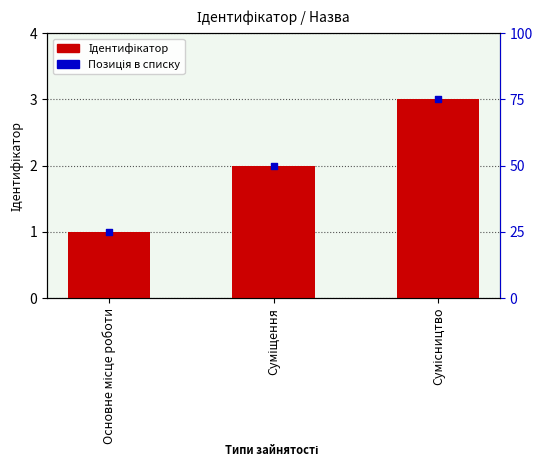

Between Основне місце роботи and Сумісництво, which is larger?

Сумісництво